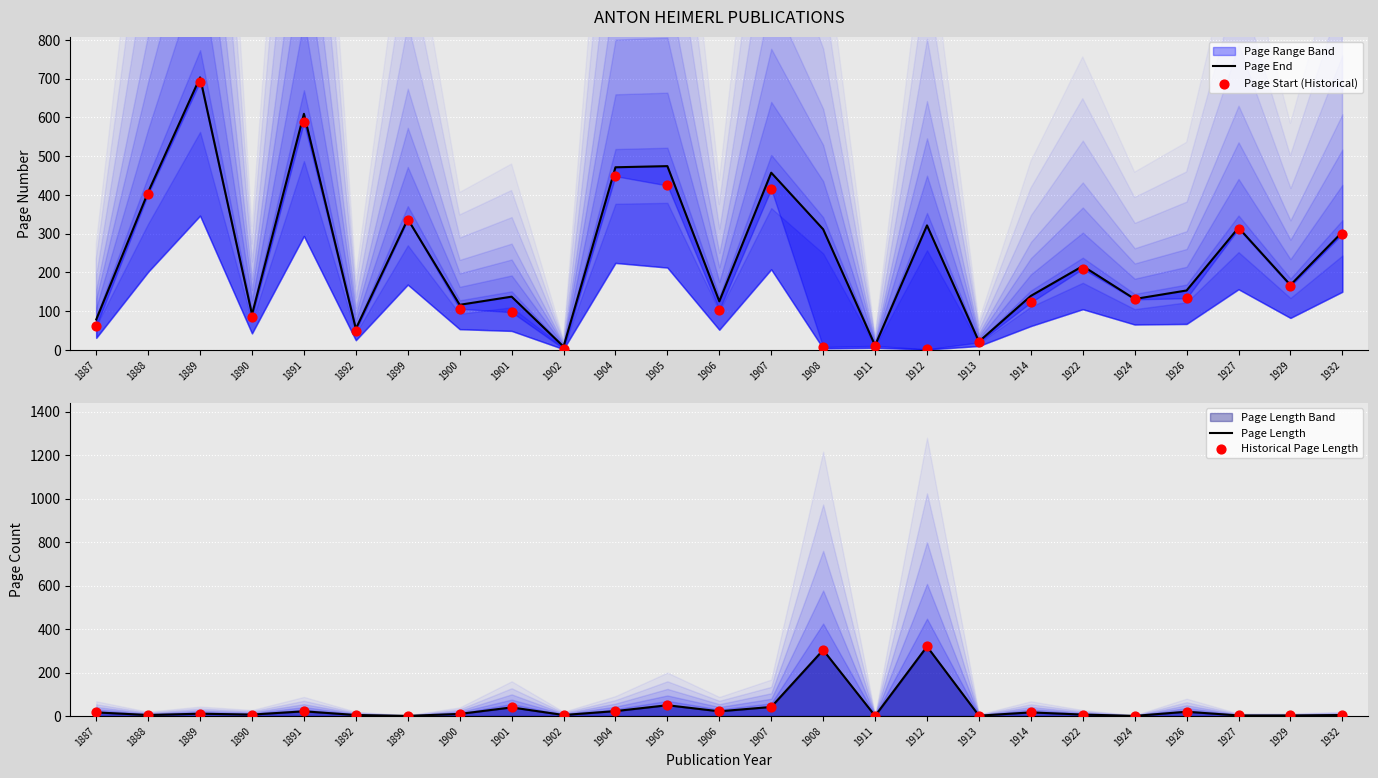

Which series contains the highest Y value?

Page End